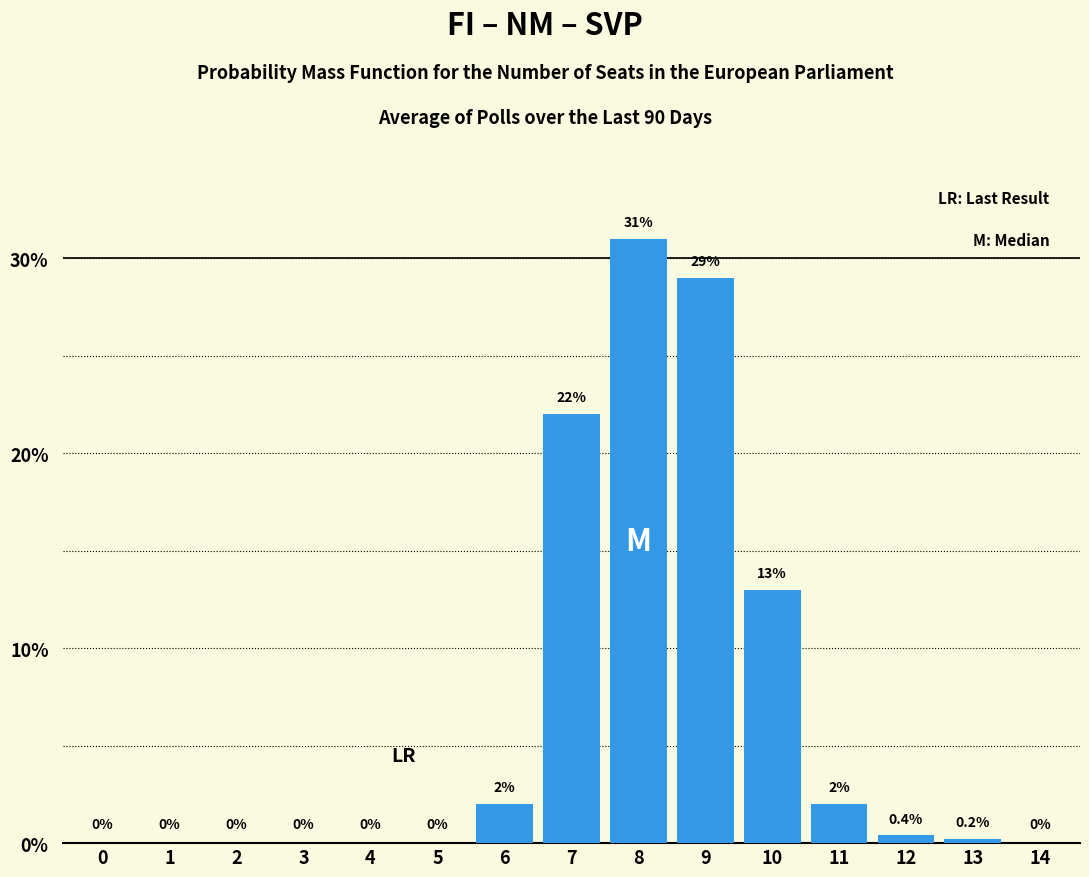

What value does the data have at 7?

22.0